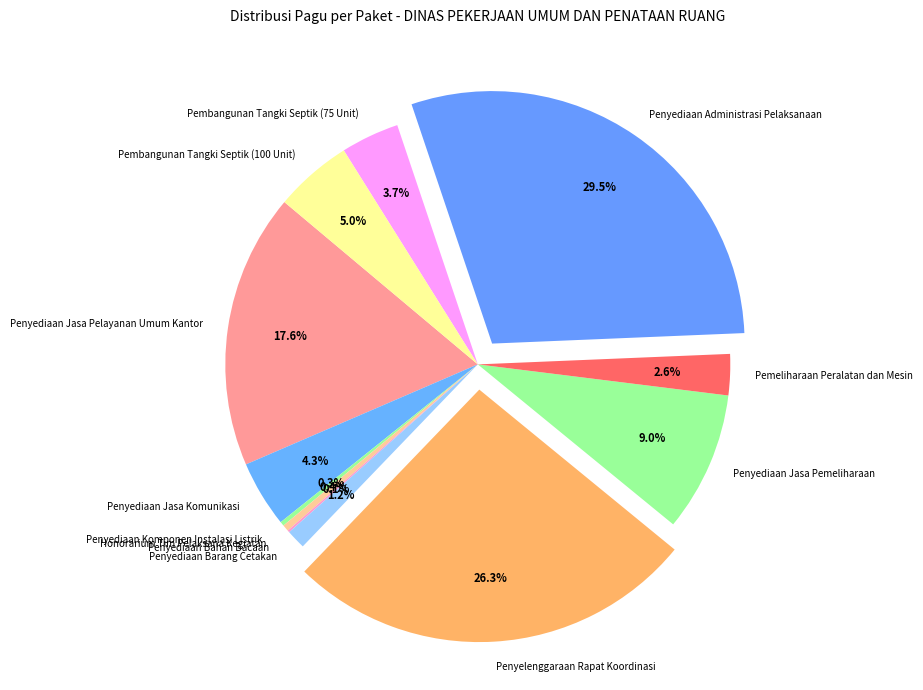

To the nearest percent, what is the average slice percentage?

8%